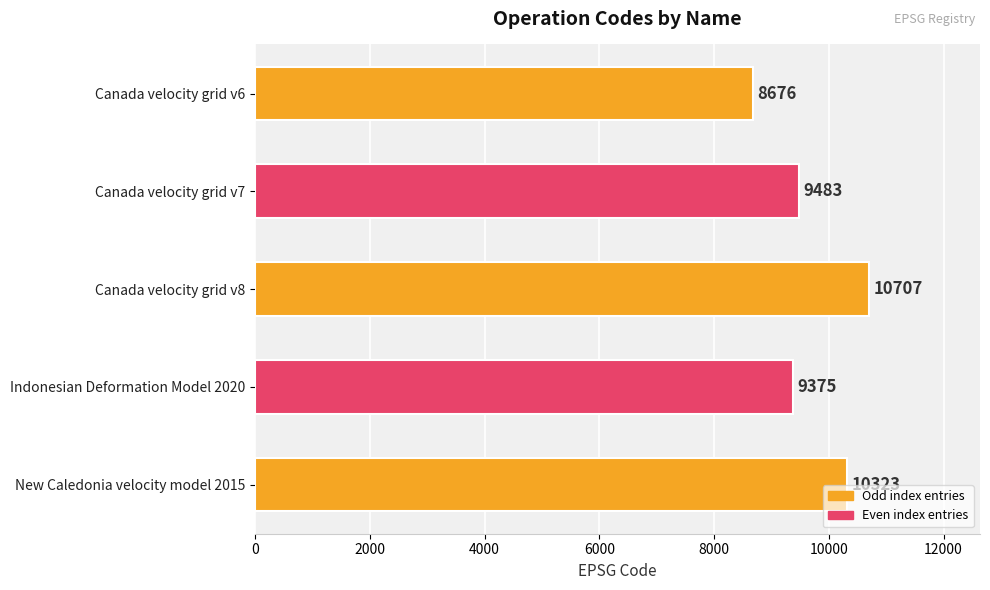

What is the change in value from Indonesian Deformation Model 2020 to New Caledonia velocity model 2015?

+948